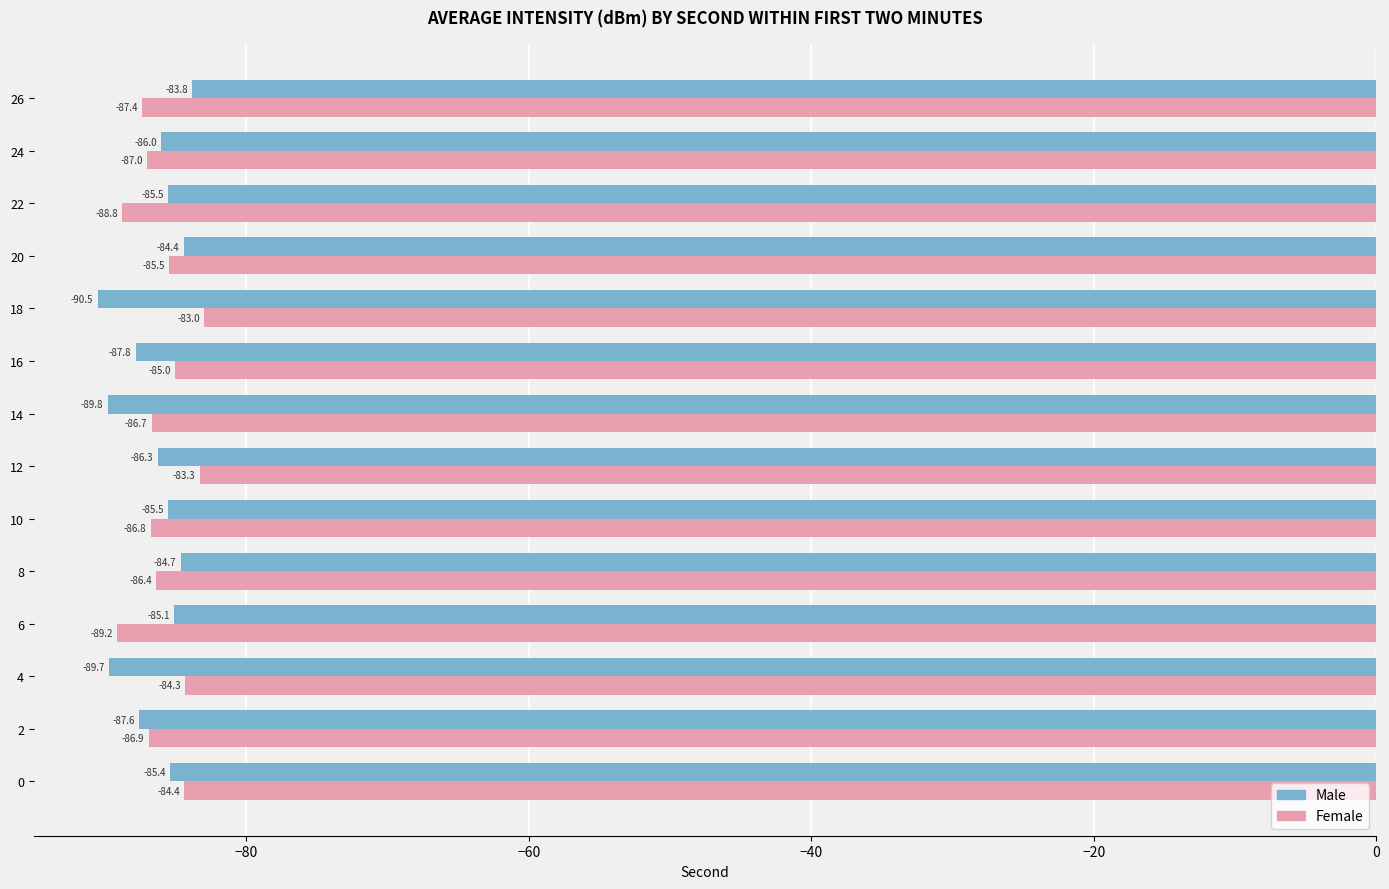

Read the Male value at 12.

-86.3